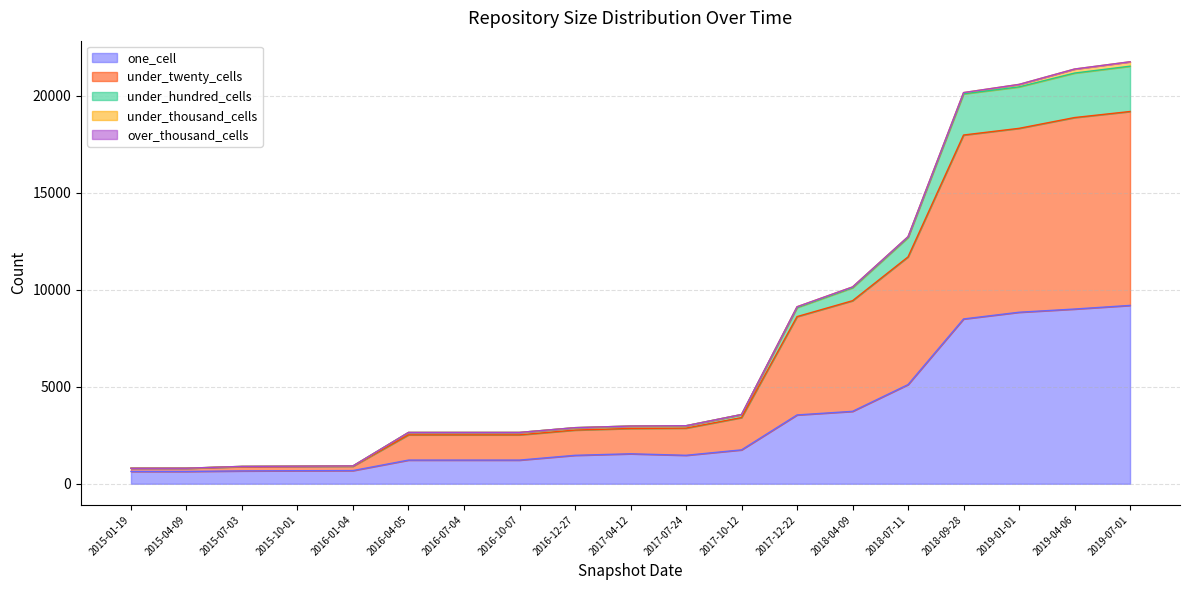

What is the minimum value for one_cell?

634